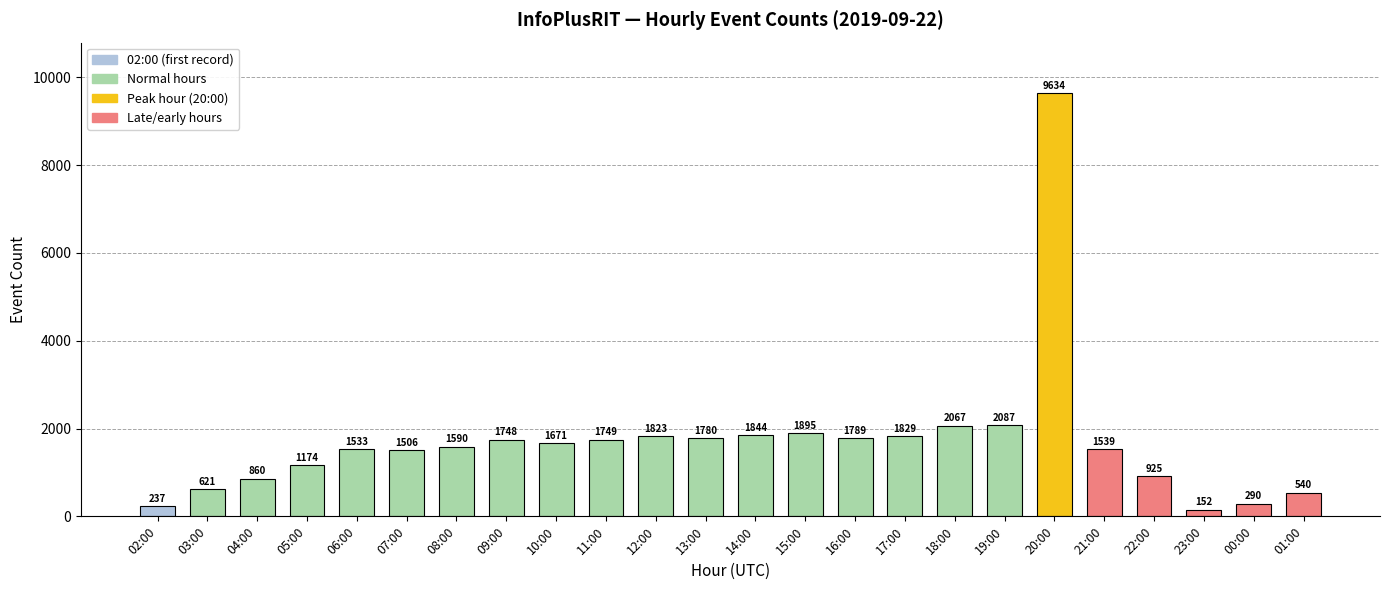

How many bars are there in total?

24